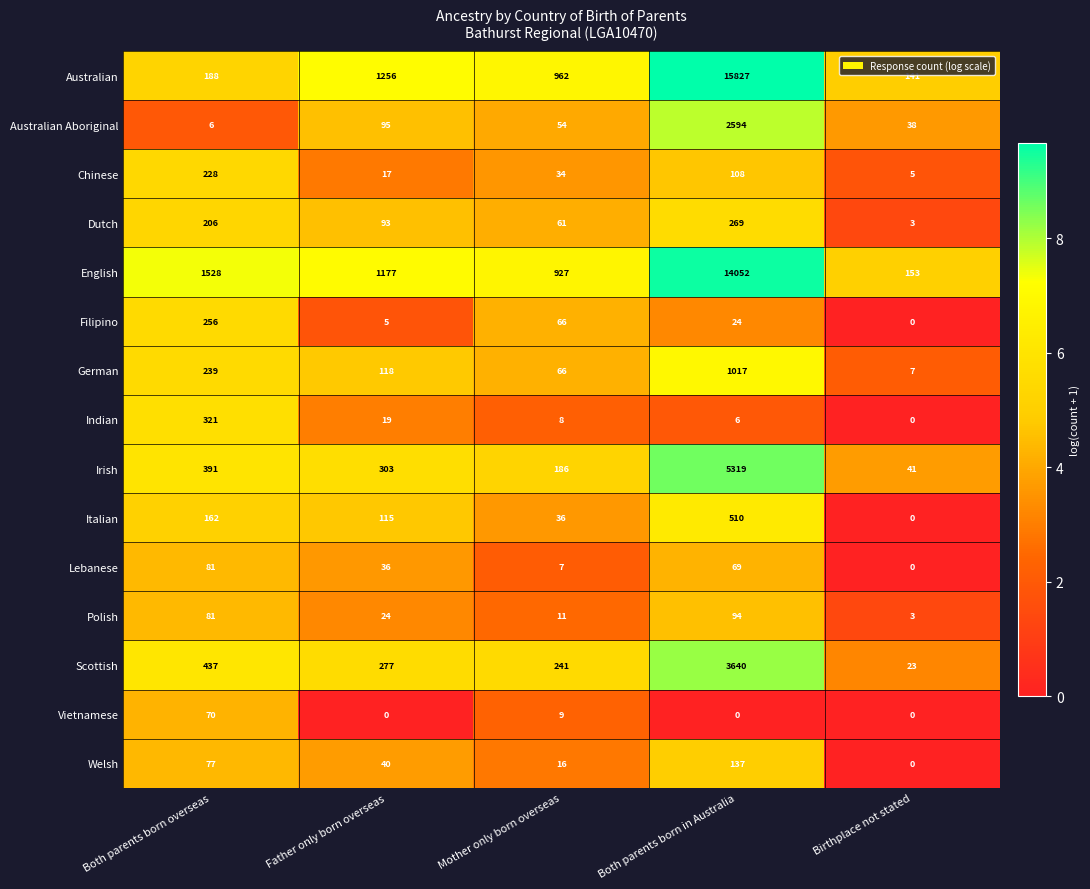

What is the approximate value of Dutch at Both parents born overseas, to the nearest 10?

210